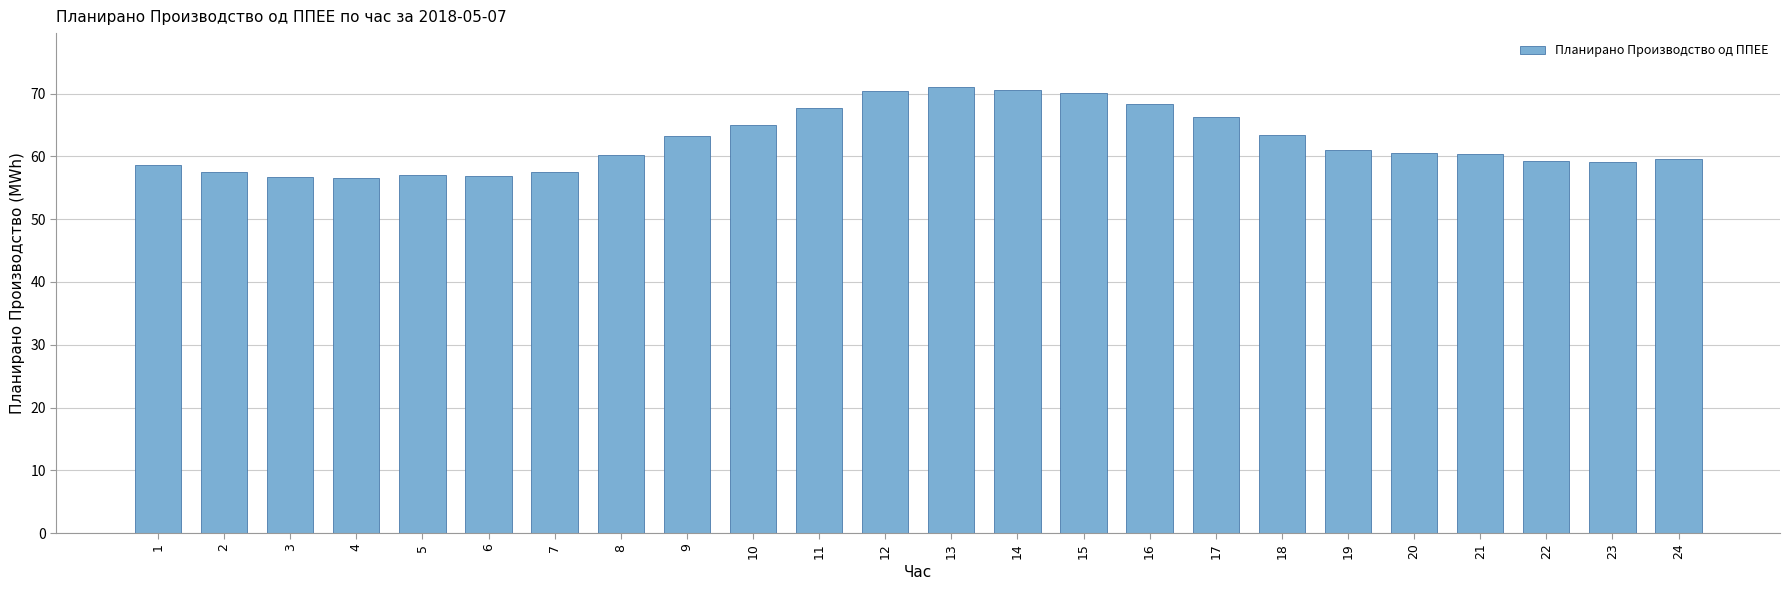

What is the smallest value displayed?

56.6